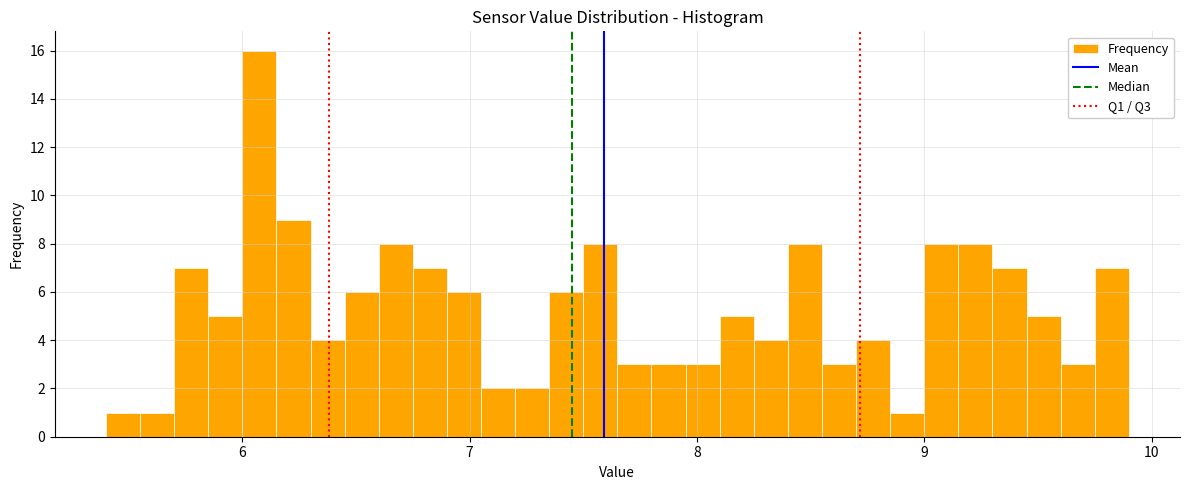

Around what value on the x-axis is the tallest bar? Give the approximate position of its centre, as read against the axis.

6.1